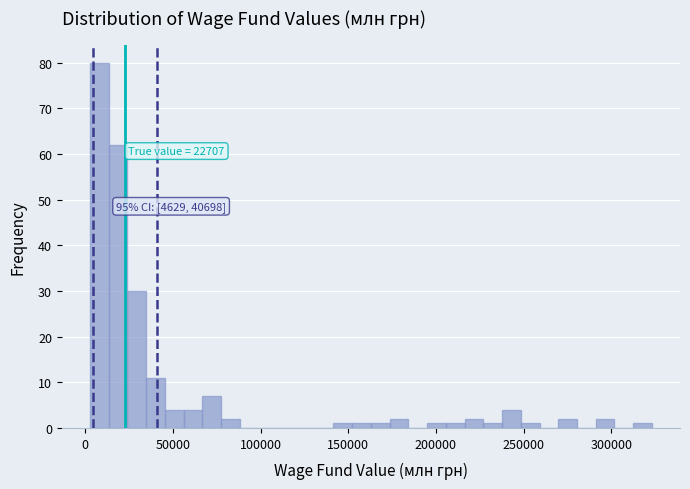

Read against the x-axis, roughly where is the centre of the tallest bar?

10000